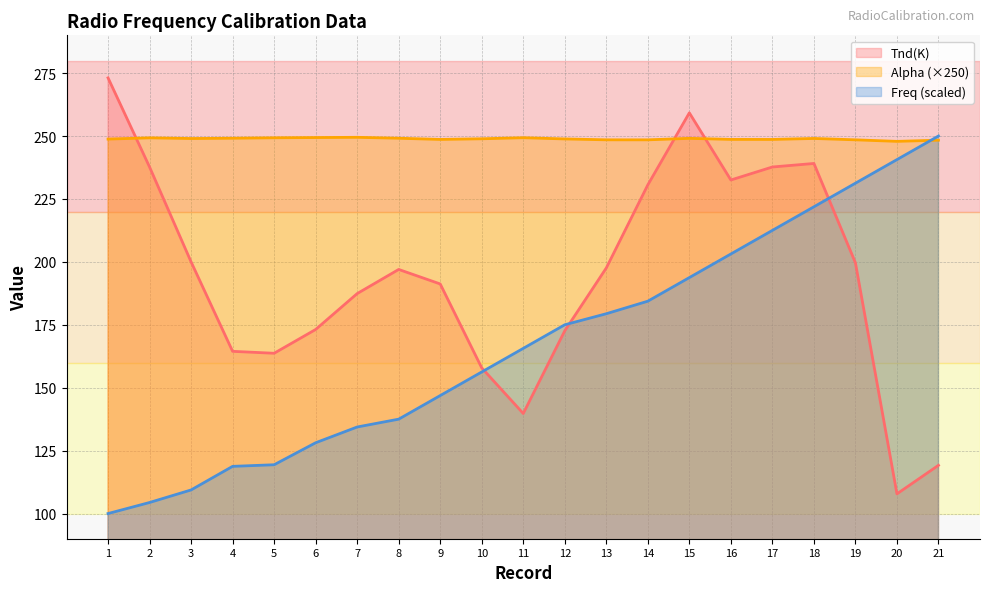

At which category does Alpha reach its first local valley?

3